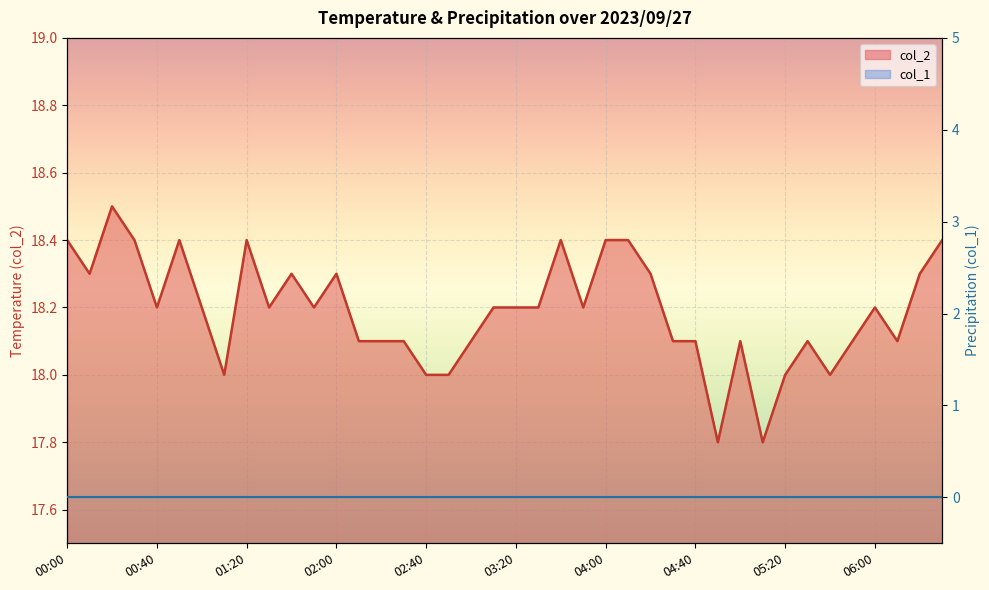

What is the label of the 35th point from the left?

05:40